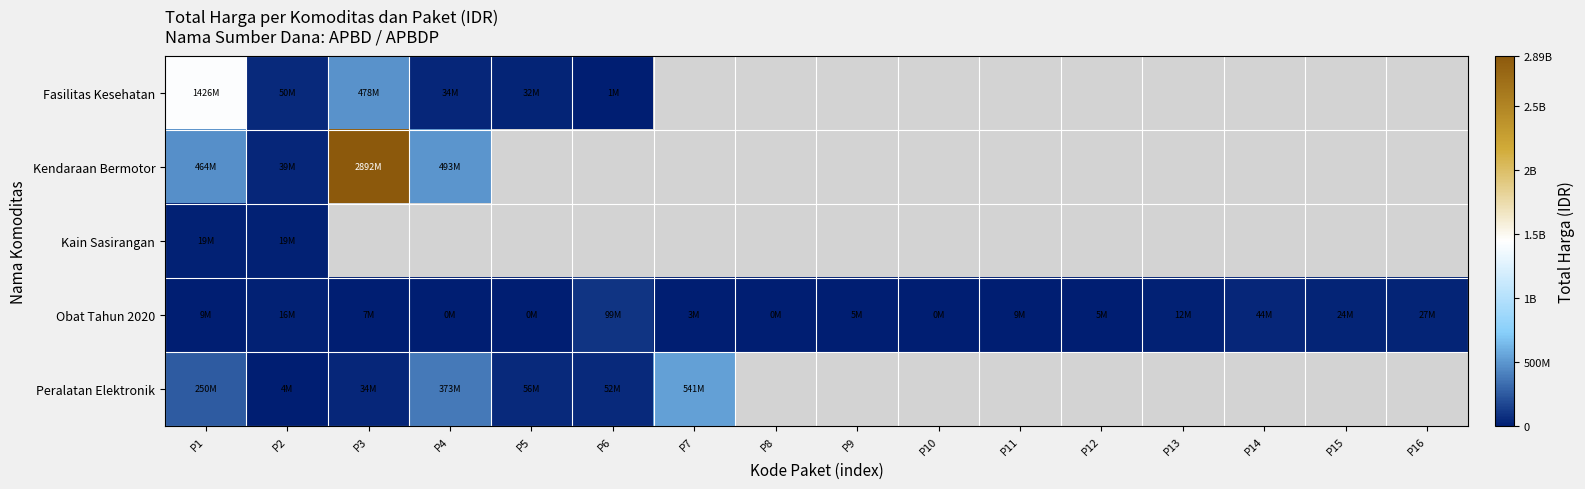

What is the difference between the maximum and minimum values in the Peralatan Elektronik series?

536721000.0